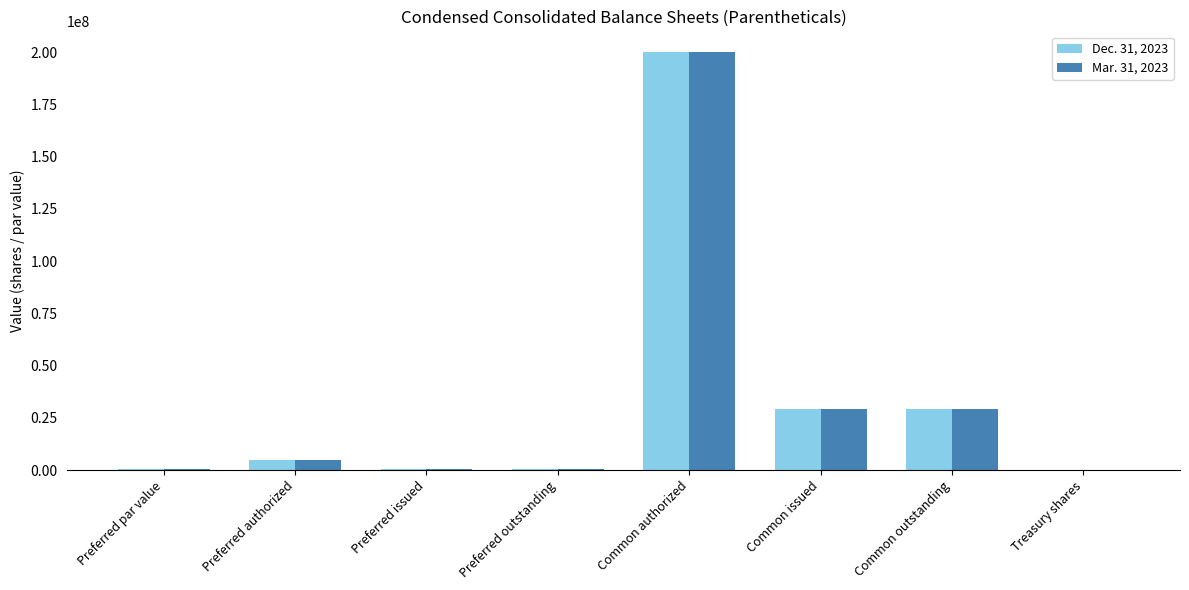

Are the bars horizontal?

No